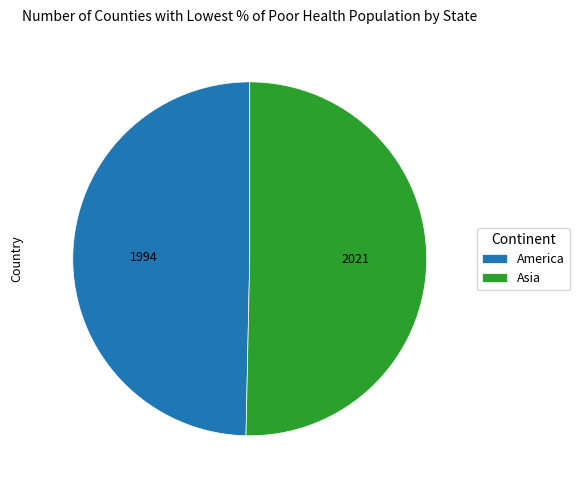

Approximately how many times larger is the value at Asia compared to America?

1.0